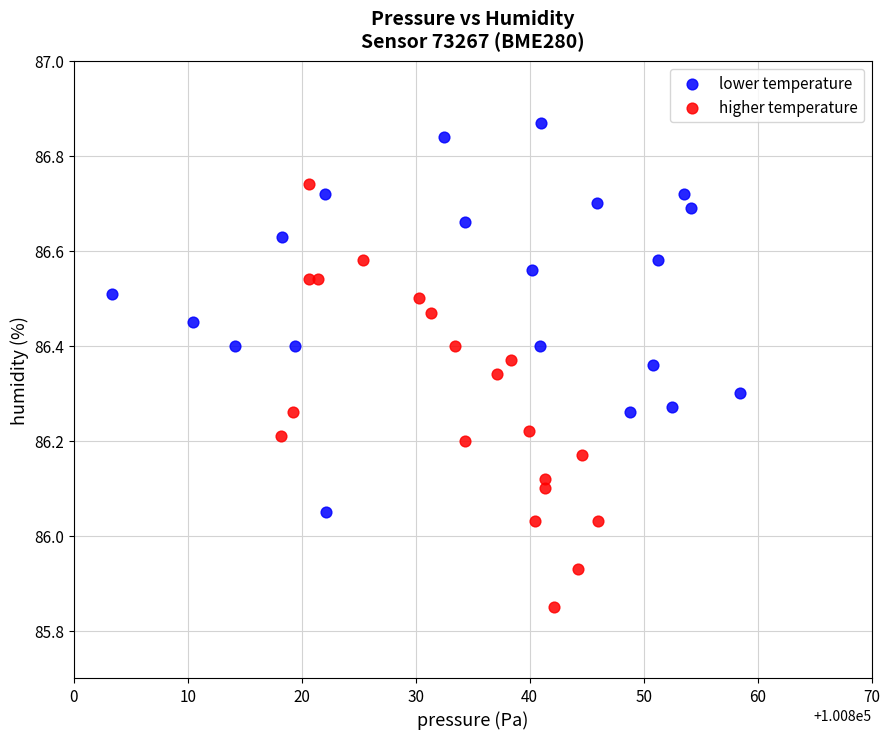

Which series has the widest spread of Y values?

higher temperature